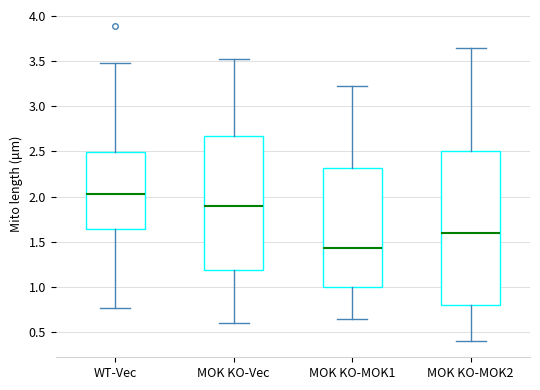

Which box is the tallest, from its lower edge to its upper edge?

MOK KO-MOK2